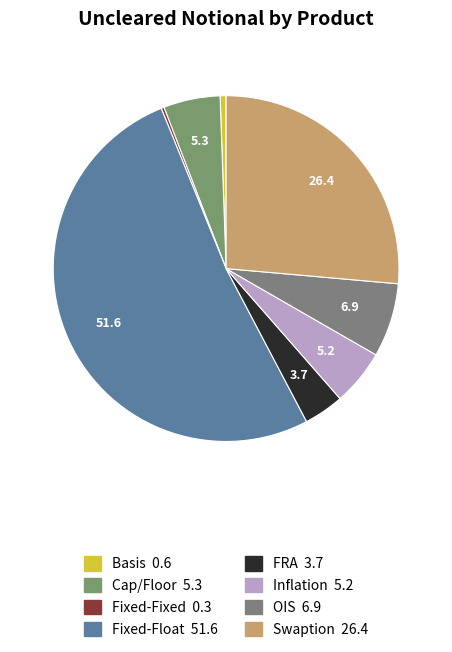

Is it true that FRA is 1% of the pie?

False